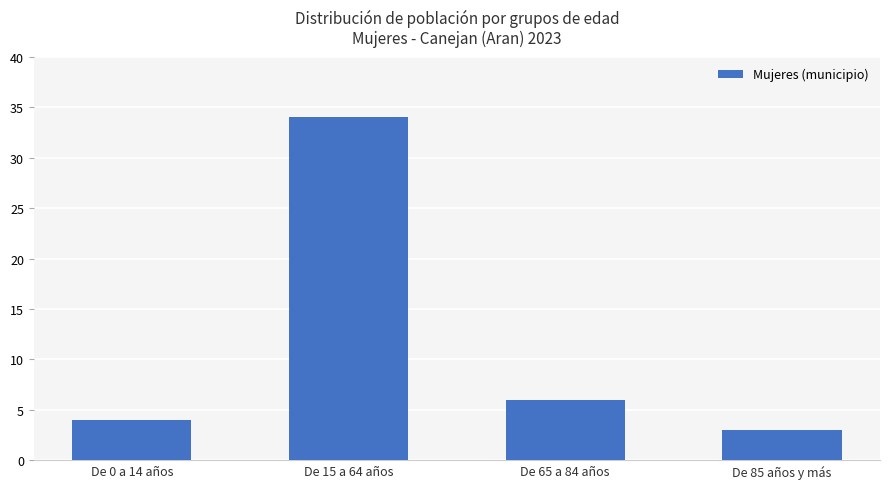

Does the chart contain any negative values?

No